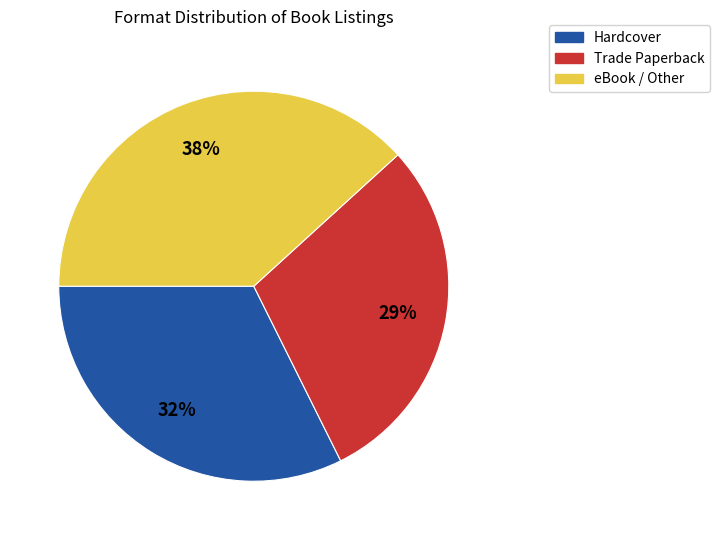

Does any single category account for the majority?

No